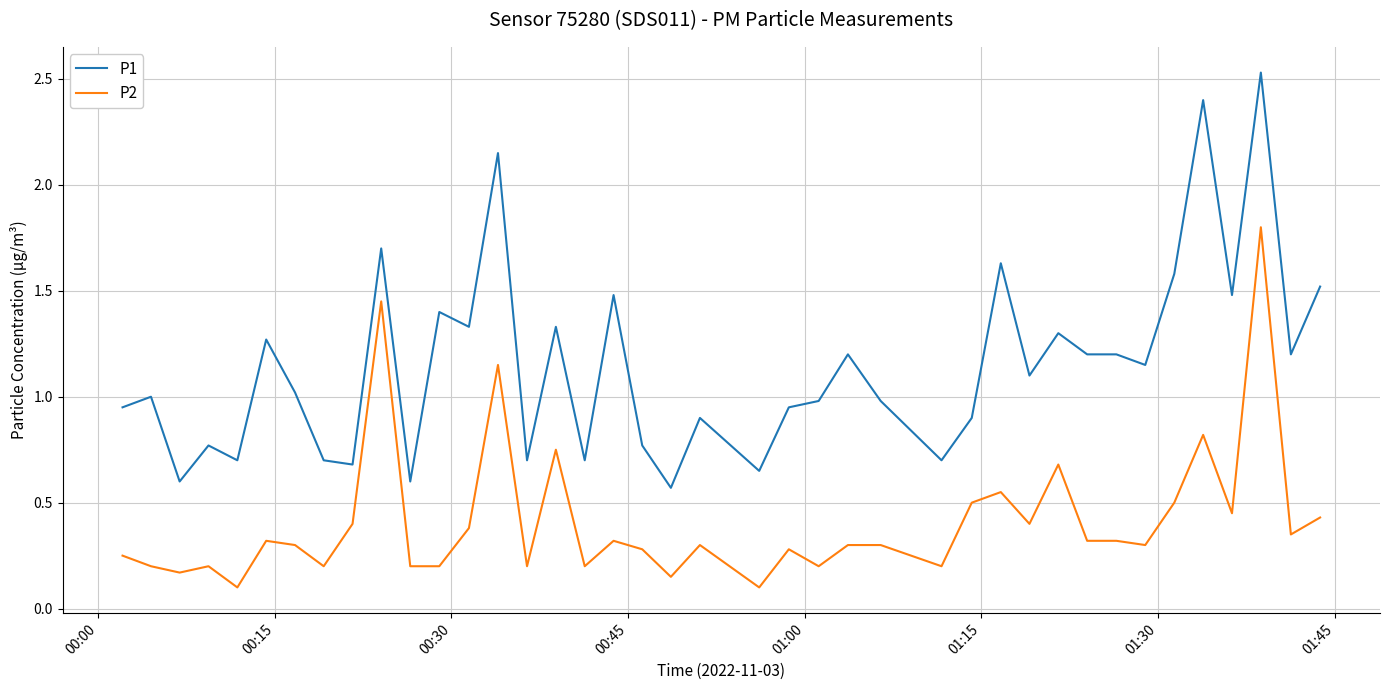

How many lines are shown in the chart?

2